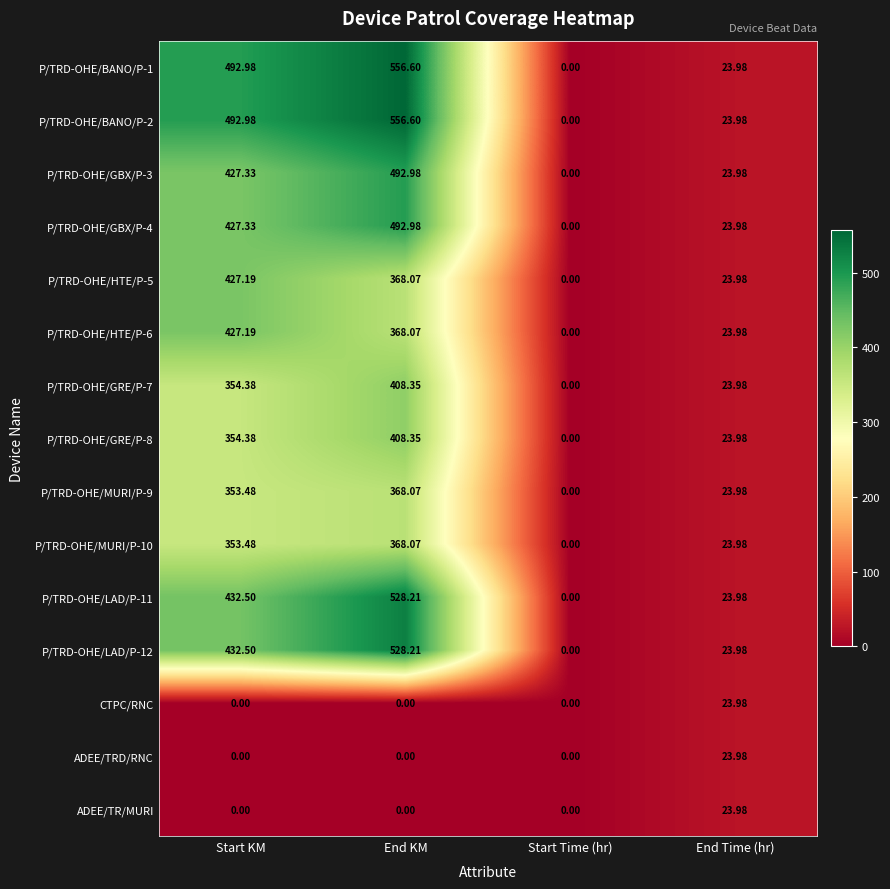

At how many categories does at least one series exceed 452?

2